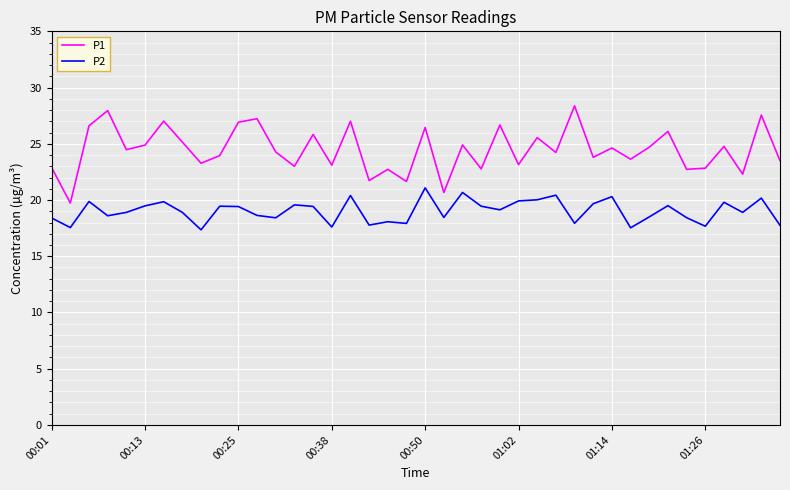

True or false: P1 has more than 0 interior local peaks.

True